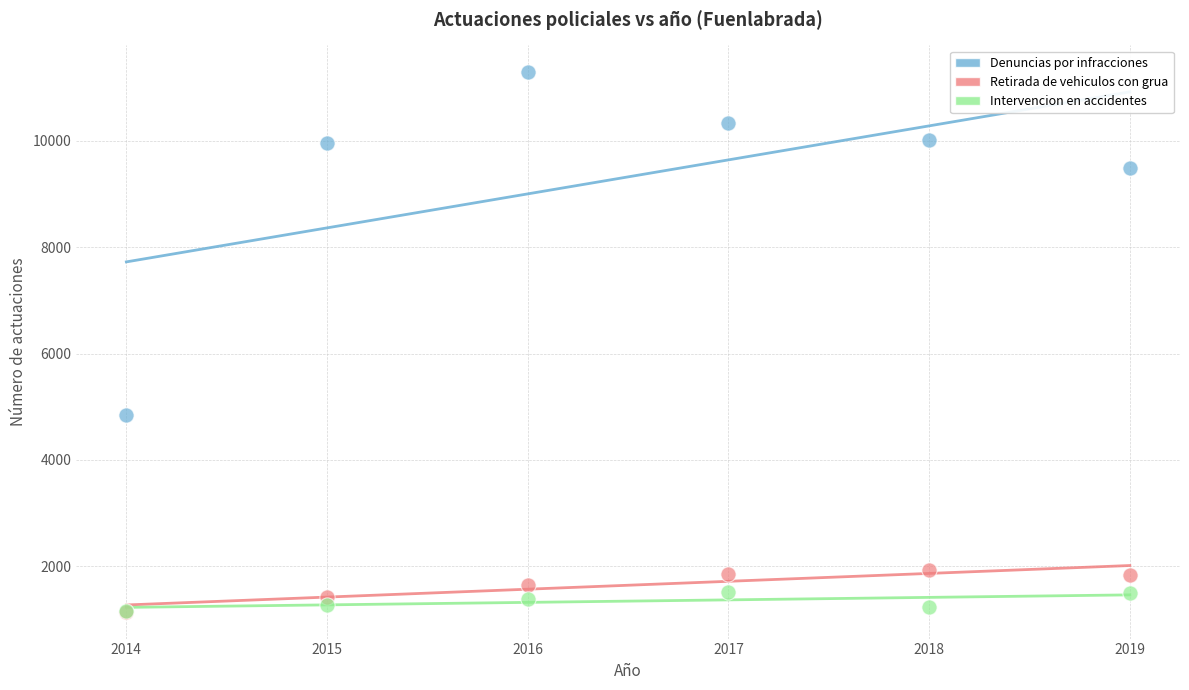

In the Denuncias por infracciones series, what Y value is closest to 8066?

9488